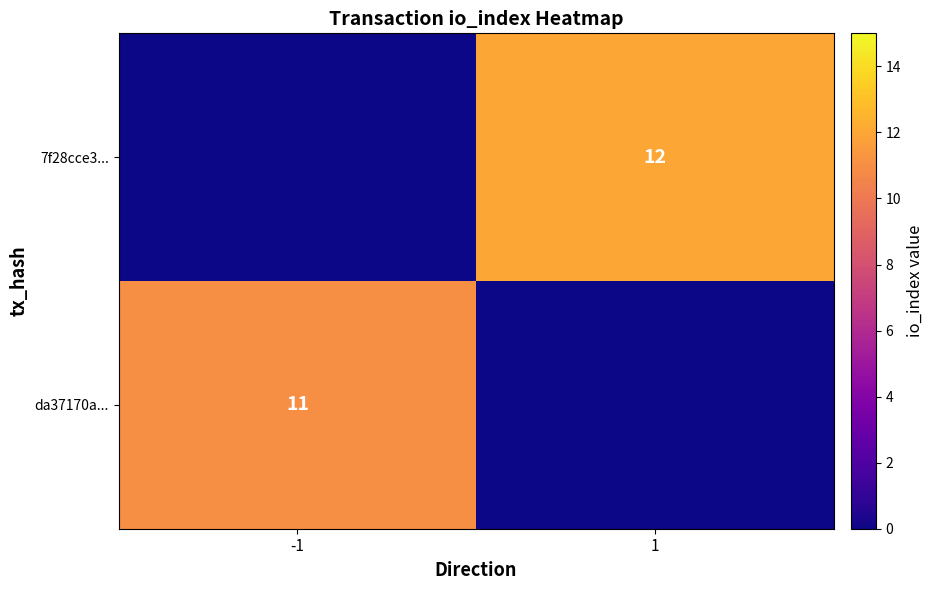

What is the spread (max minus min) of values at -1?

11